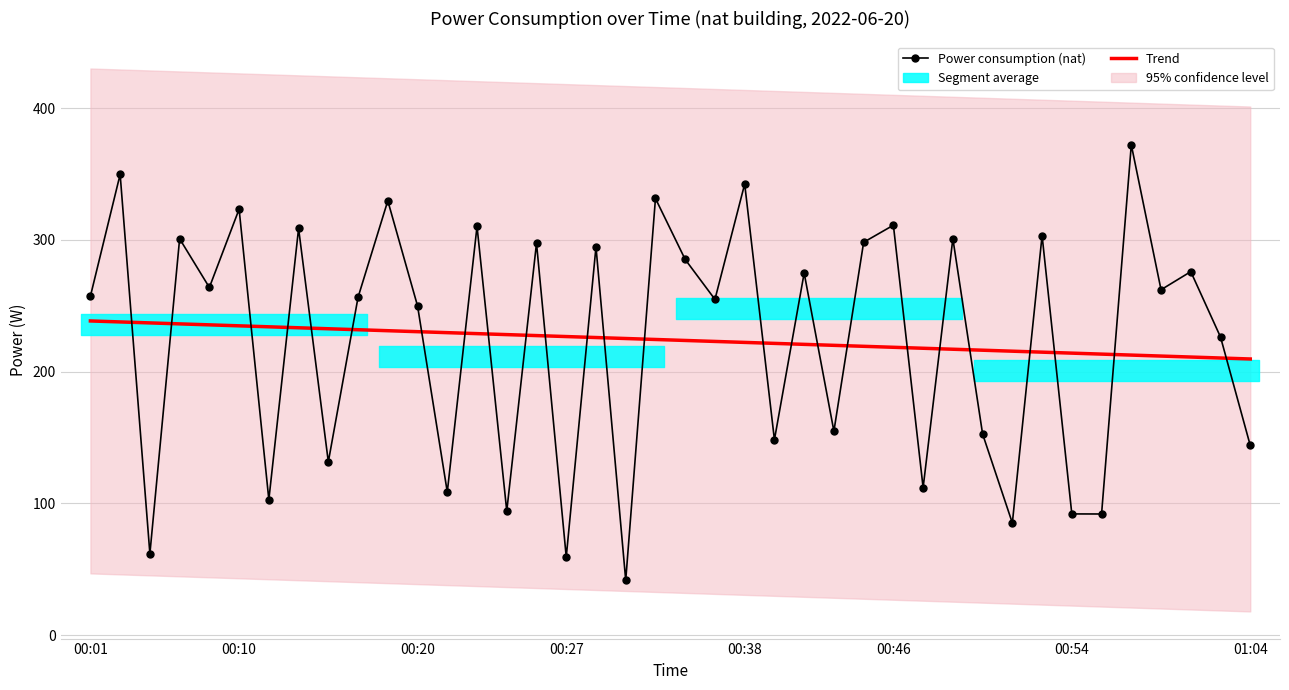

True or false: Power consumption (nat) has a value of 301.0 at 29.

True